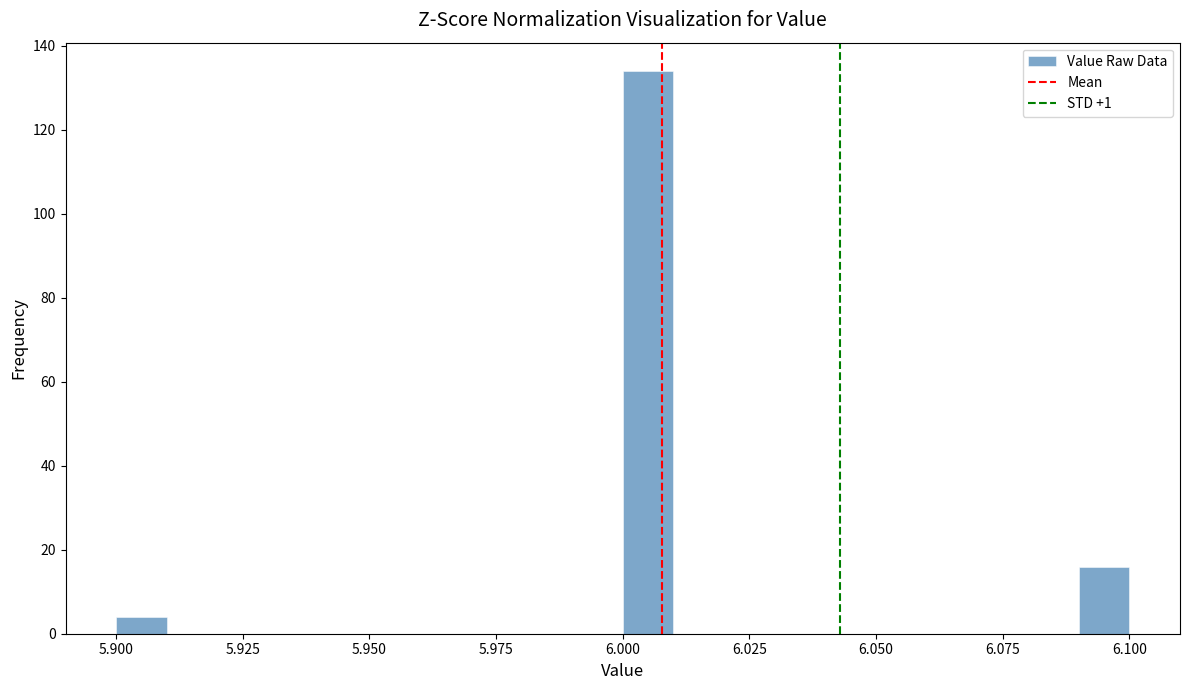

Around what value on the x-axis is the tallest bar? Give the approximate position of its centre, as read against the axis.

6.005